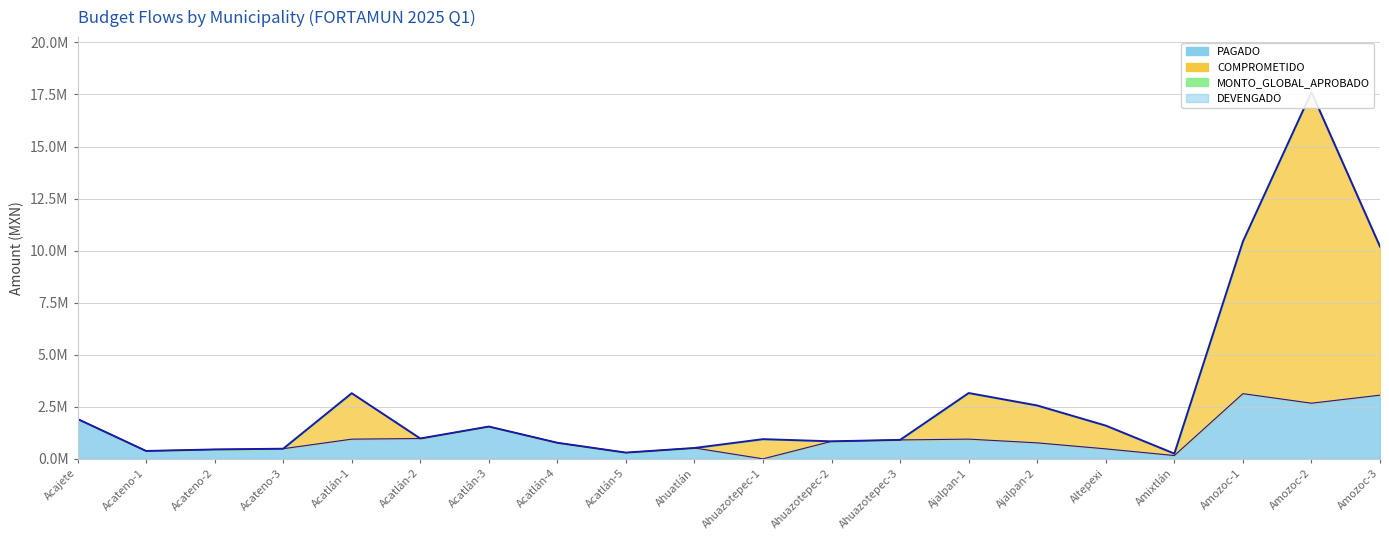

List the series in order of their overall mean, highest first.

COMPROMETIDO, PAGADO